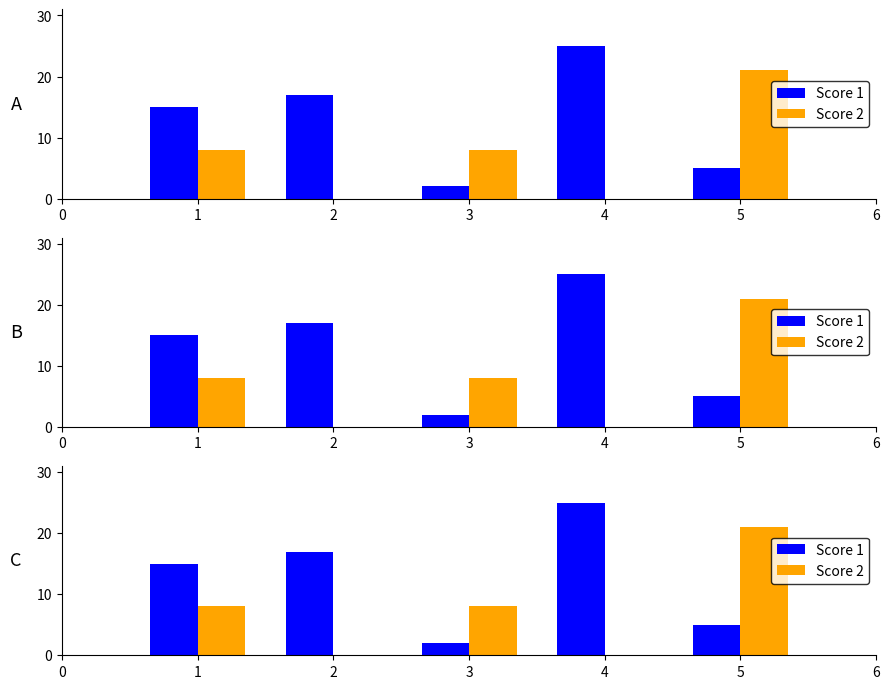

What is the value of the Score 2 bar at the 5th from the left?

21